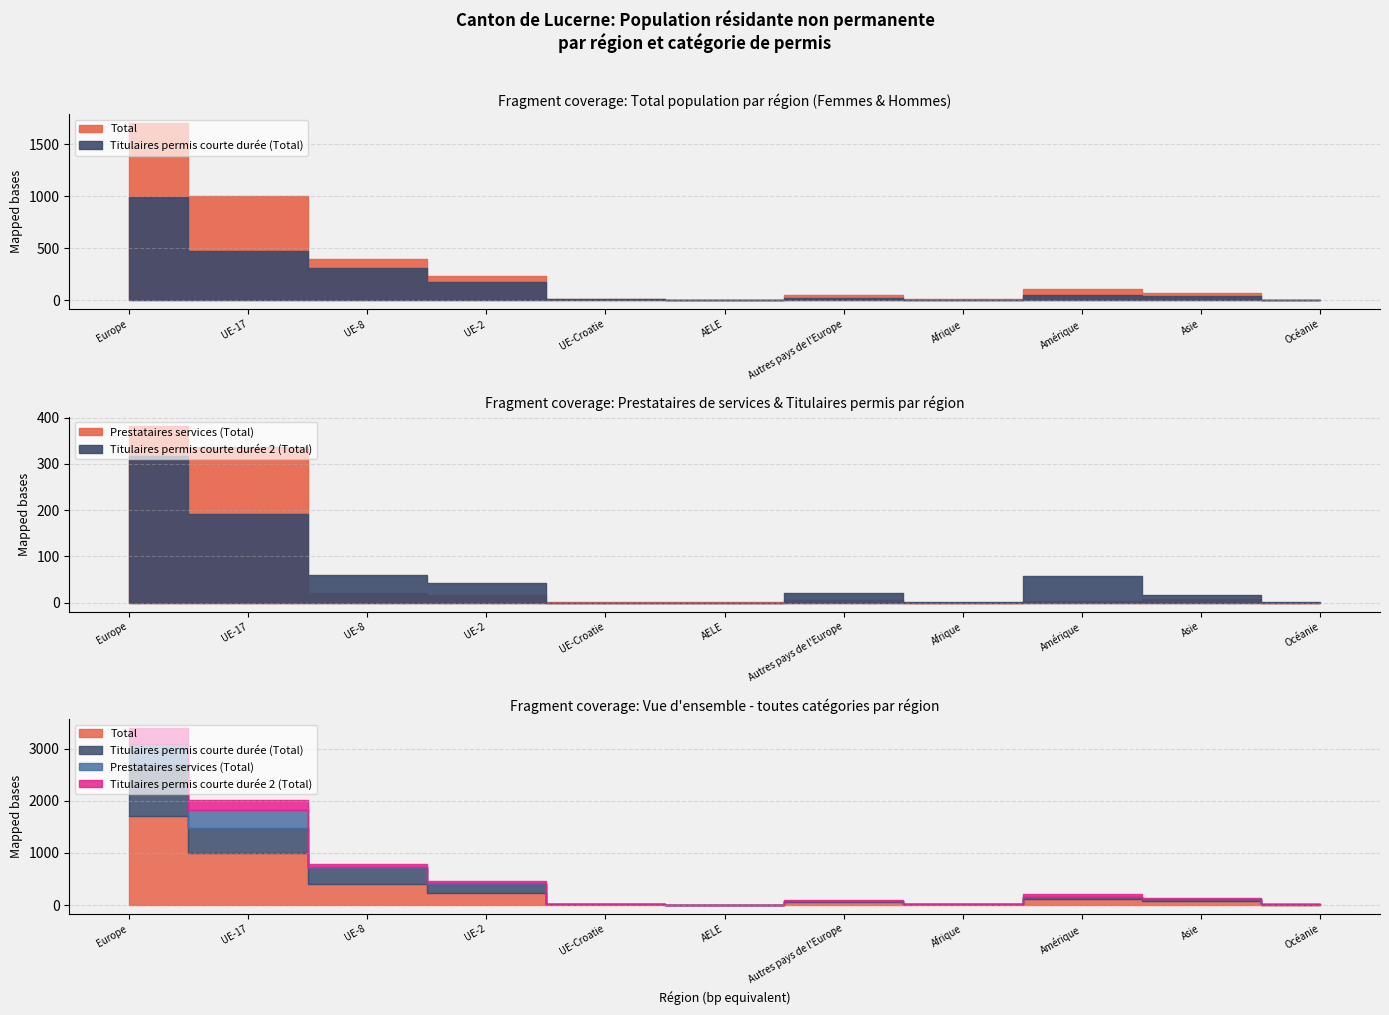

Between UE-2 and Asie, which series saw the biggest shift?

Total